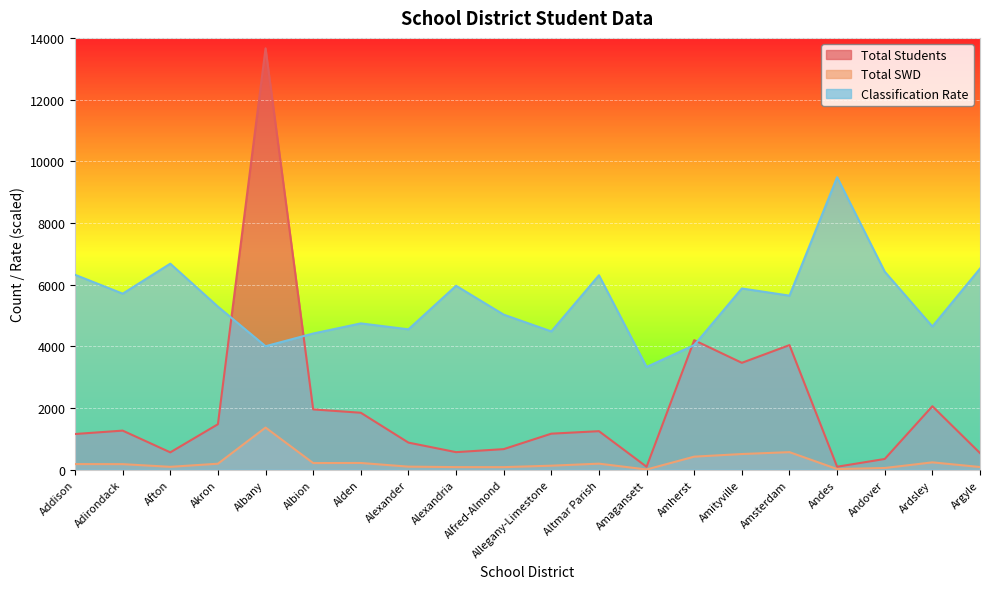

Is it true that Total Students equals 1268 at Adirondack?

True